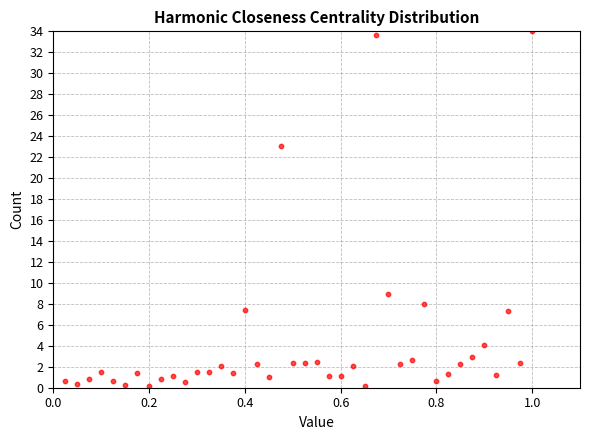

What is the range of X values (max minus min)?

1.0